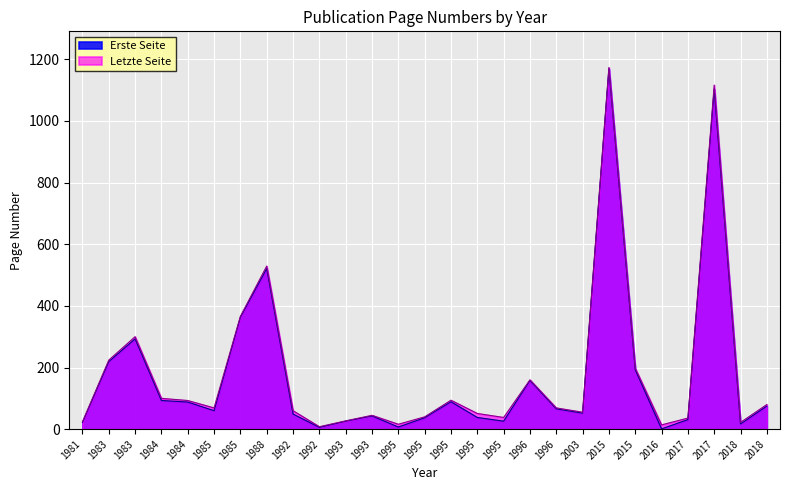

How many lines are shown in the chart?

2